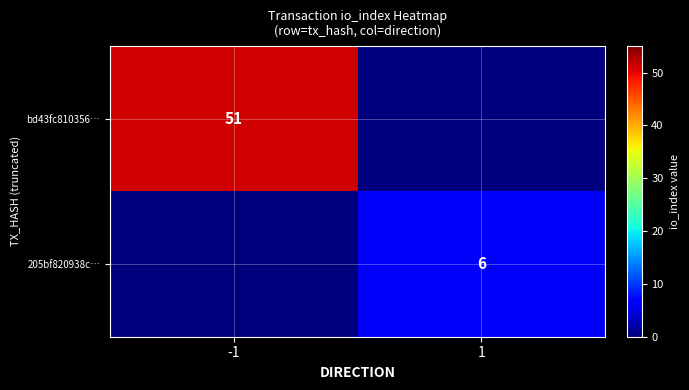

The value of bd43fc810356… at -1 is 26. True or false?

False